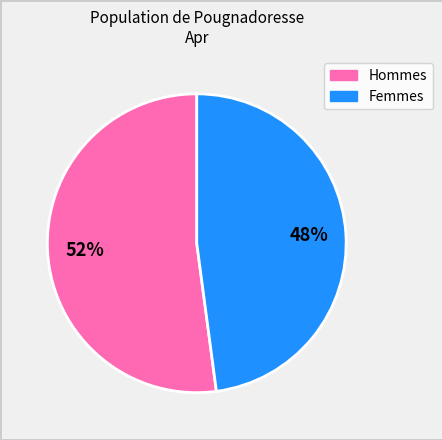

Is there a majority slice in this chart?

Yes